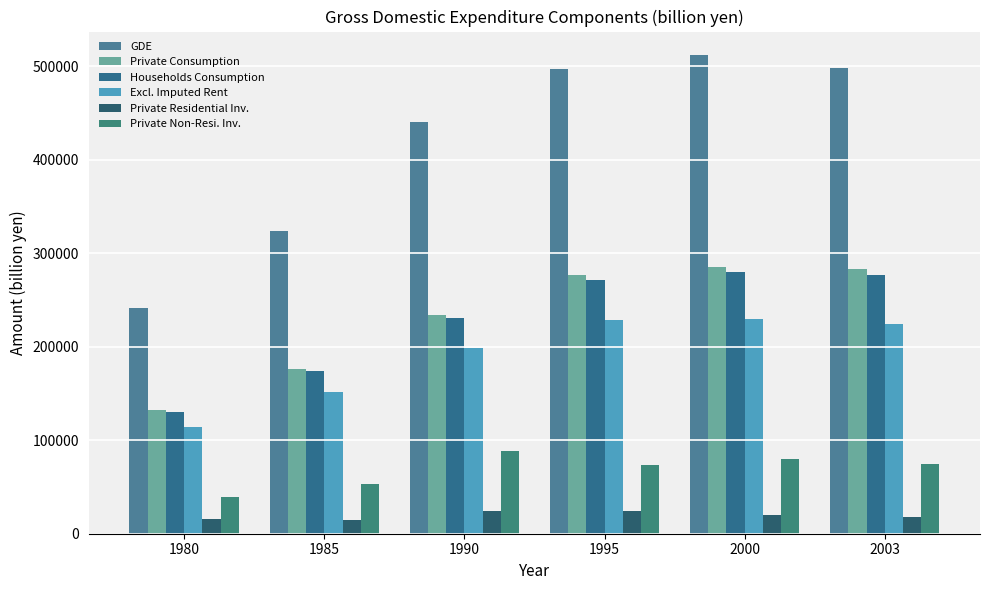

List the labels in order of GDE value, largest first.

2000, 2003, 1995, 1990, 1985, 1980